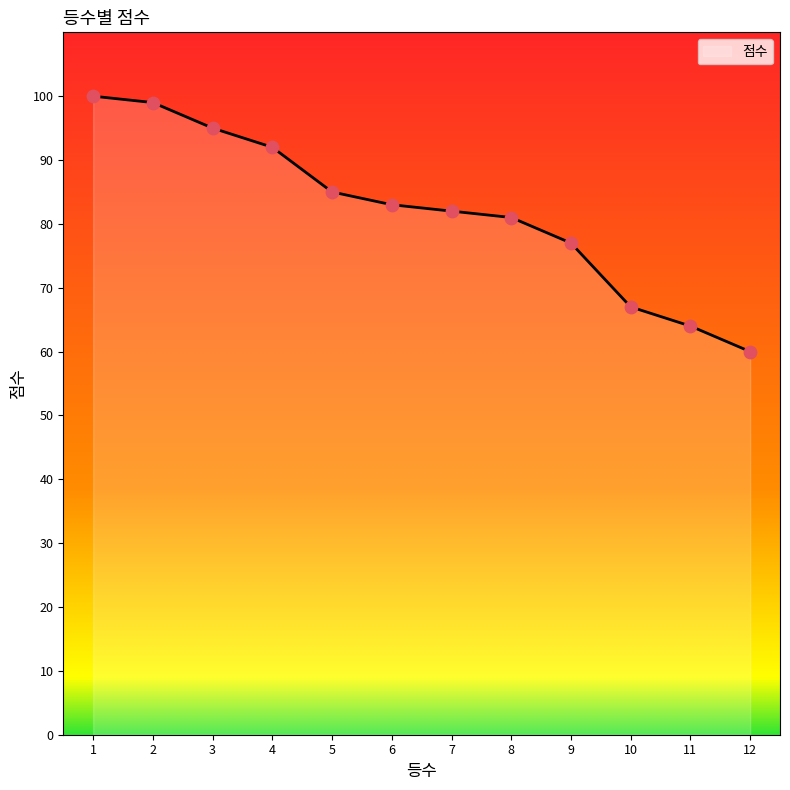

What is the change in value from 7 to 12?

-22